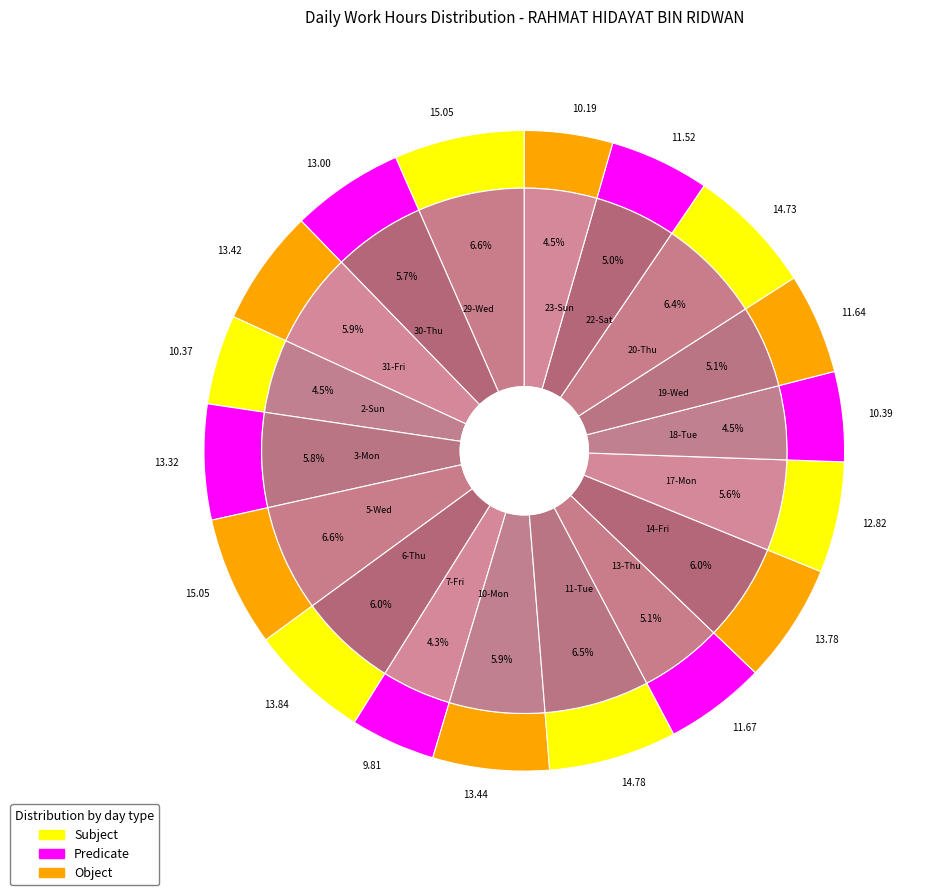

What is the ratio of the value at 3-Mon to the value at 19-Wed?

1.1